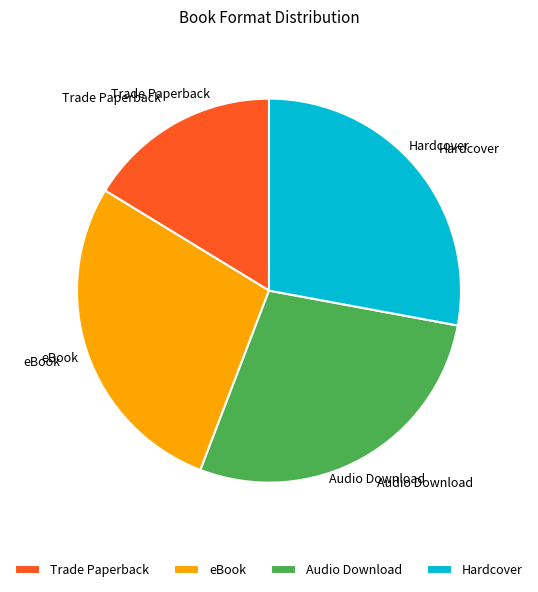

What percentage is the Audio Download slice, to the nearest percent?

28%